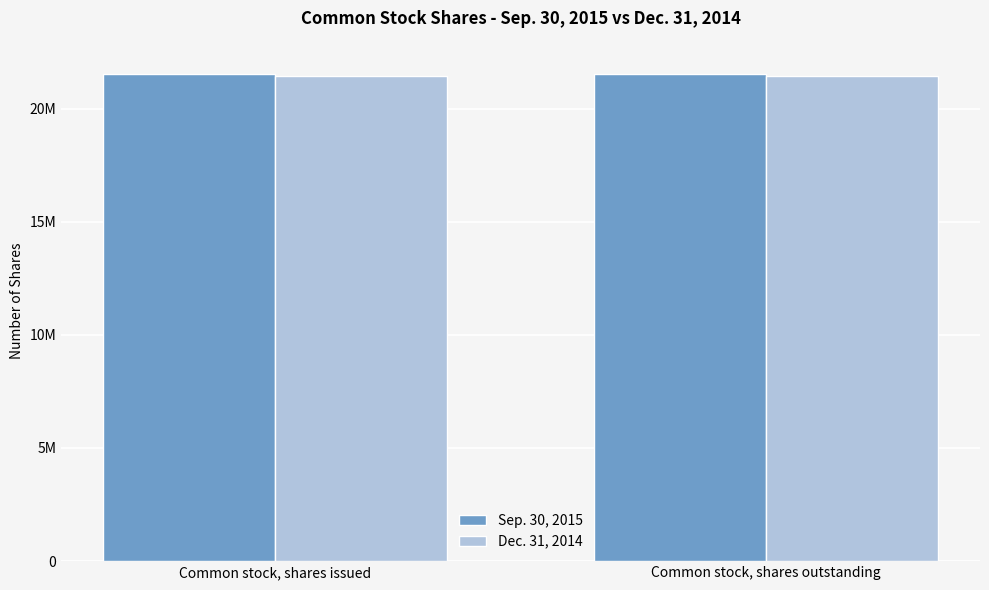

Rank the categories by Dec. 31, 2014 value from lowest to highest.

Common stock, shares issued, Common stock, shares outstanding